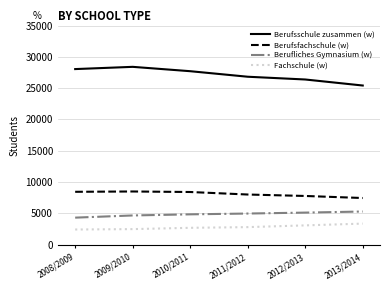

At how many categories does at least one series exceed 5949?

6